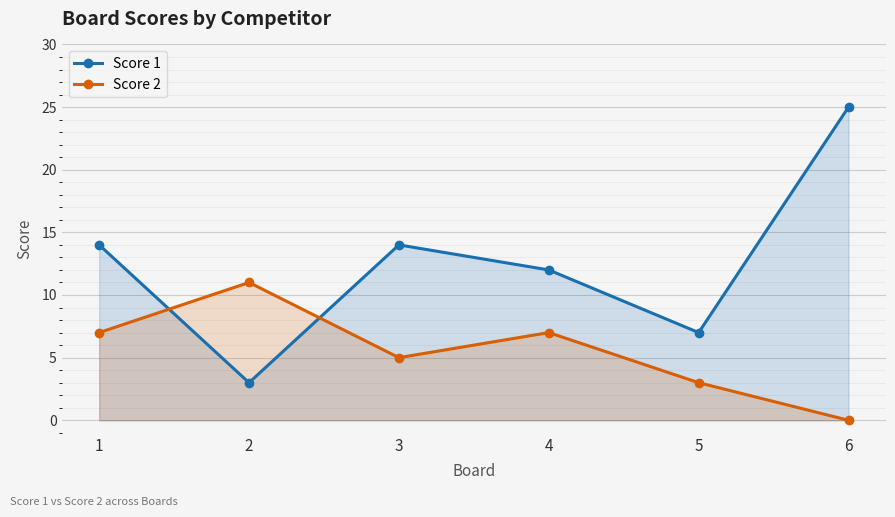

At how many categories does at least one series exceed 6?

6